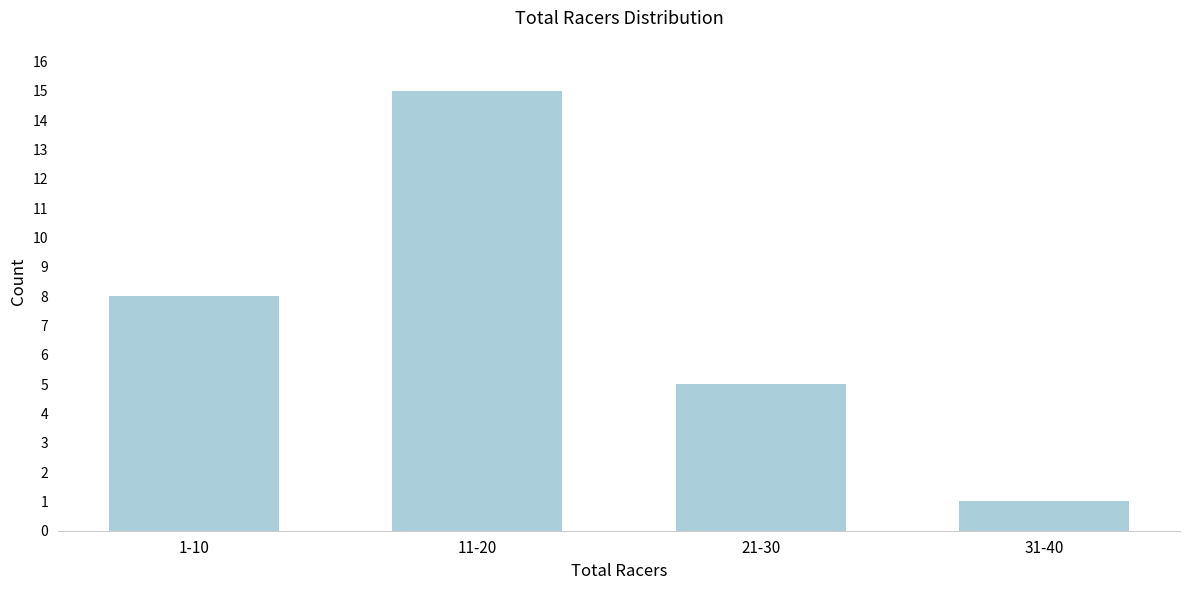

Reading left to right, extract all data points from this chart.

1-10=8	11-20=15	21-30=5	31-40=1